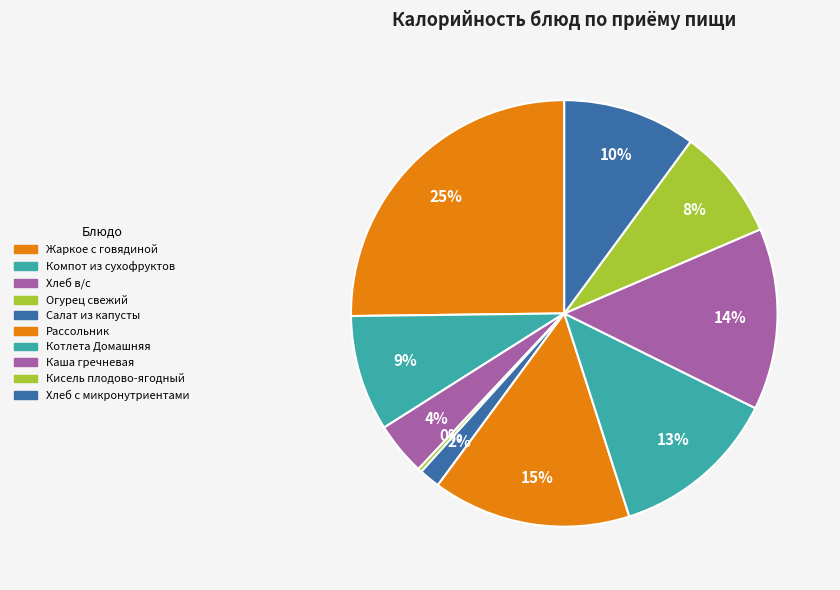

What is the smallest slice in the pie chart?

Огурец свежий